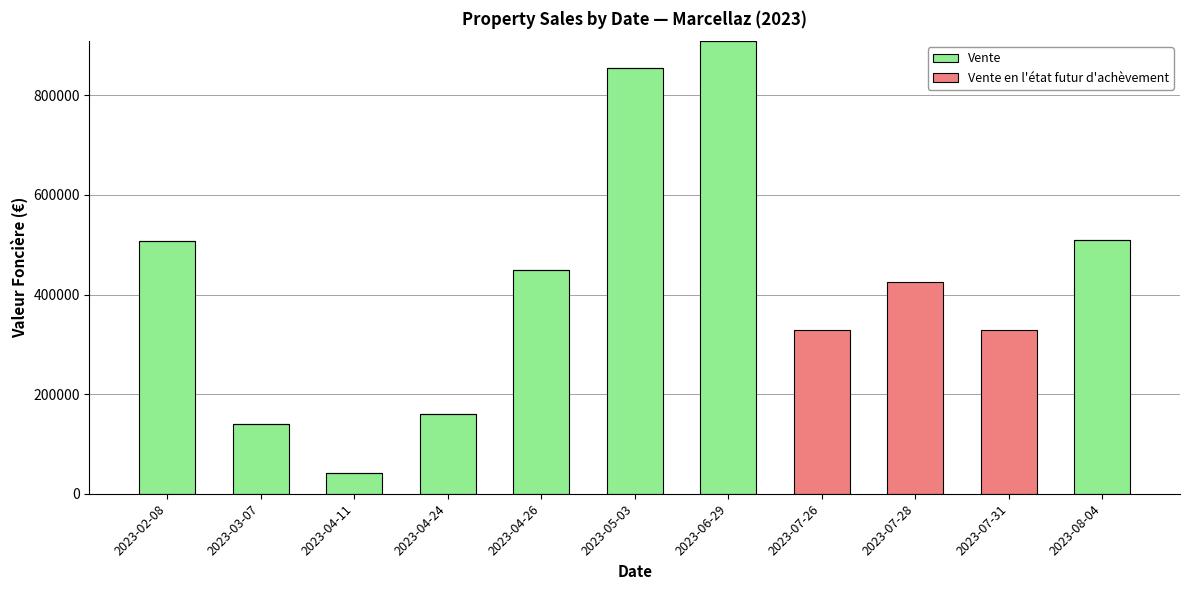

What is the highest value of the Vente series?

908750